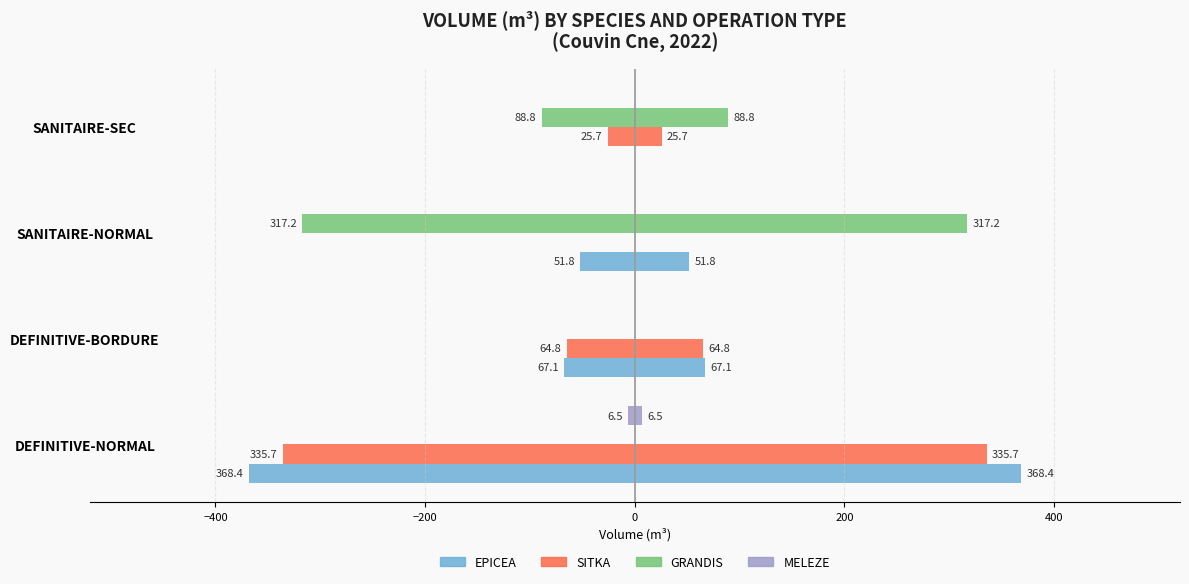

What is the sum of all MELEZE values?

-6.5